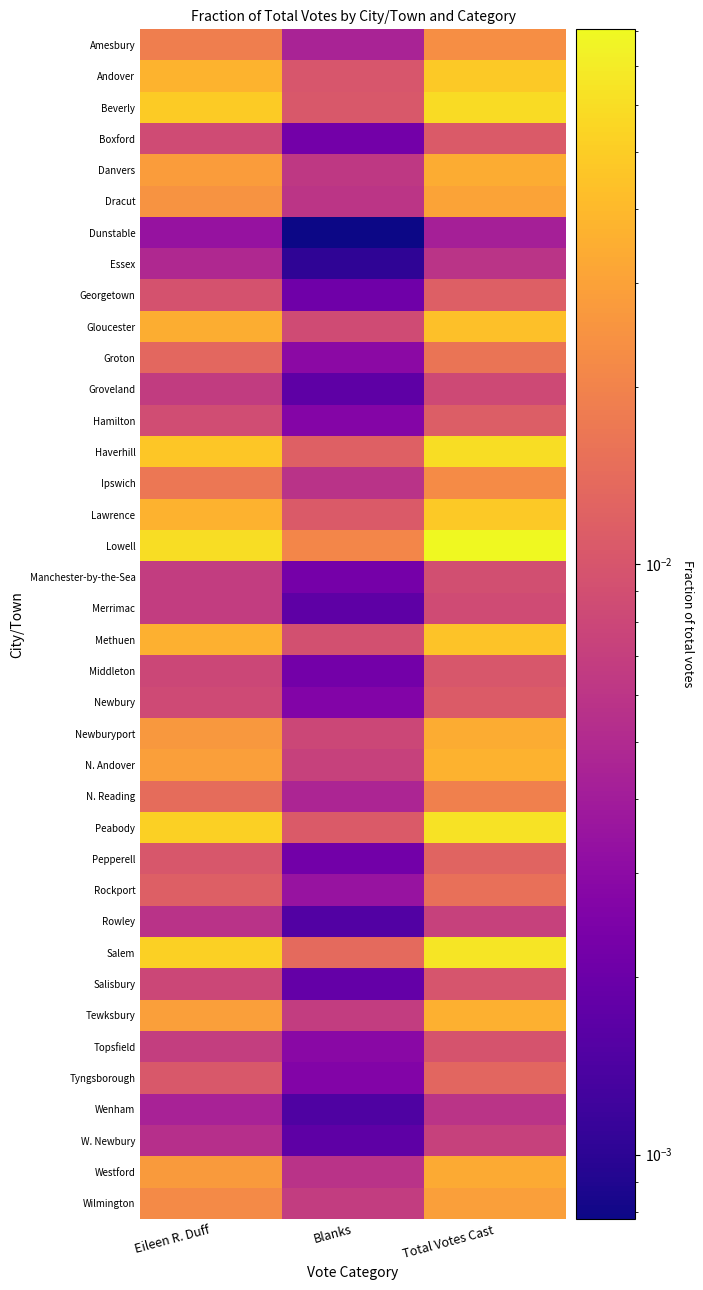

Reading left to right, list all the values displayed in this chart.

Amesbury: Eileen R. Duff=0.0	Blanks=0.0	Total Votes Cast=0.0
Andover: Eileen R. Duff=0.0	Blanks=0.0	Total Votes Cast=0.0
Beverly: Eileen R. Duff=0.0	Blanks=0.0	Total Votes Cast=0.1
Boxford: Eileen R. Duff=0.0	Blanks=0.0	Total Votes Cast=0.0
Danvers: Eileen R. Duff=0.0	Blanks=0.0	Total Votes Cast=0.0
Dracut: Eileen R. Duff=0.0	Blanks=0.0	Total Votes Cast=0.0
Dunstable: Eileen R. Duff=0.0	Blanks=0.0	Total Votes Cast=0.0
Essex: Eileen R. Duff=0.0	Blanks=0.0	Total Votes Cast=0.0
Georgetown: Eileen R. Duff=0.0	Blanks=0.0	Total Votes Cast=0.0
Gloucester: Eileen R. Duff=0.0	Blanks=0.0	Total Votes Cast=0.0
Groton: Eileen R. Duff=0.0	Blanks=0.0	Total Votes Cast=0.0
Groveland: Eileen R. Duff=0.0	Blanks=0.0	Total Votes Cast=0.0
Hamilton: Eileen R. Duff=0.0	Blanks=0.0	Total Votes Cast=0.0
Haverhill: Eileen R. Duff=0.0	Blanks=0.0	Total Votes Cast=0.1
Ipswich: Eileen R. Duff=0.0	Blanks=0.0	Total Votes Cast=0.0
Lawrence: Eileen R. Duff=0.0	Blanks=0.0	Total Votes Cast=0.0
Lowell: Eileen R. Duff=0.1	Blanks=0.0	Total Votes Cast=0.1
Manchester-by-the-Sea: Eileen R. Duff=0.0	Blanks=0.0	Total Votes Cast=0.0
Merrimac: Eileen R. Duff=0.0	Blanks=0.0	Total Votes Cast=0.0
Methuen: Eileen R. Duff=0.0	Blanks=0.0	Total Votes Cast=0.0
Middleton: Eileen R. Duff=0.0	Blanks=0.0	Total Votes Cast=0.0
Newbury: Eileen R. Duff=0.0	Blanks=0.0	Total Votes Cast=0.0
Newburyport: Eileen R. Duff=0.0	Blanks=0.0	Total Votes Cast=0.0
N. Andover: Eileen R. Duff=0.0	Blanks=0.0	Total Votes Cast=0.0
N. Reading: Eileen R. Duff=0.0	Blanks=0.0	Total Votes Cast=0.0
Peabody: Eileen R. Duff=0.1	Blanks=0.0	Total Votes Cast=0.1
Pepperell: Eileen R. Duff=0.0	Blanks=0.0	Total Votes Cast=0.0
Rockport: Eileen R. Duff=0.0	Blanks=0.0	Total Votes Cast=0.0
Rowley: Eileen R. Duff=0.0	Blanks=0.0	Total Votes Cast=0.0
Salem: Eileen R. Duff=0.1	Blanks=0.0	Total Votes Cast=0.1
Salisbury: Eileen R. Duff=0.0	Blanks=0.0	Total Votes Cast=0.0
Tewksbury: Eileen R. Duff=0.0	Blanks=0.0	Total Votes Cast=0.0
Topsfield: Eileen R. Duff=0.0	Blanks=0.0	Total Votes Cast=0.0
Tyngsborough: Eileen R. Duff=0.0	Blanks=0.0	Total Votes Cast=0.0
Wenham: Eileen R. Duff=0.0	Blanks=0.0	Total Votes Cast=0.0
W. Newbury: Eileen R. Duff=0.0	Blanks=0.0	Total Votes Cast=0.0
Westford: Eileen R. Duff=0.0	Blanks=0.0	Total Votes Cast=0.0
Wilmington: Eileen R. Duff=0.0	Blanks=0.0	Total Votes Cast=0.0